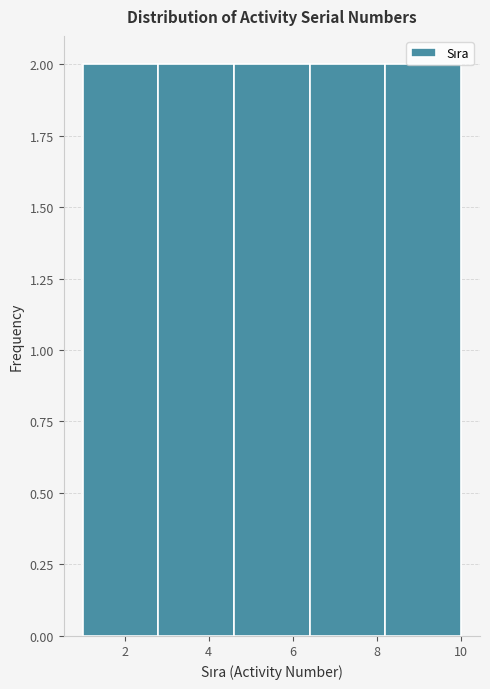

Reading left to right, list every bar in this chart as the range it spans on the x-axis followed by its height. The values are not printed on the chart, so give them approximately, as read against the axis.

1.0 to 2.8: 2
2.8 to 4.6: 2
4.6 to 6.4: 2
6.4 to 8.2: 2
8.2 to 10.0: 2